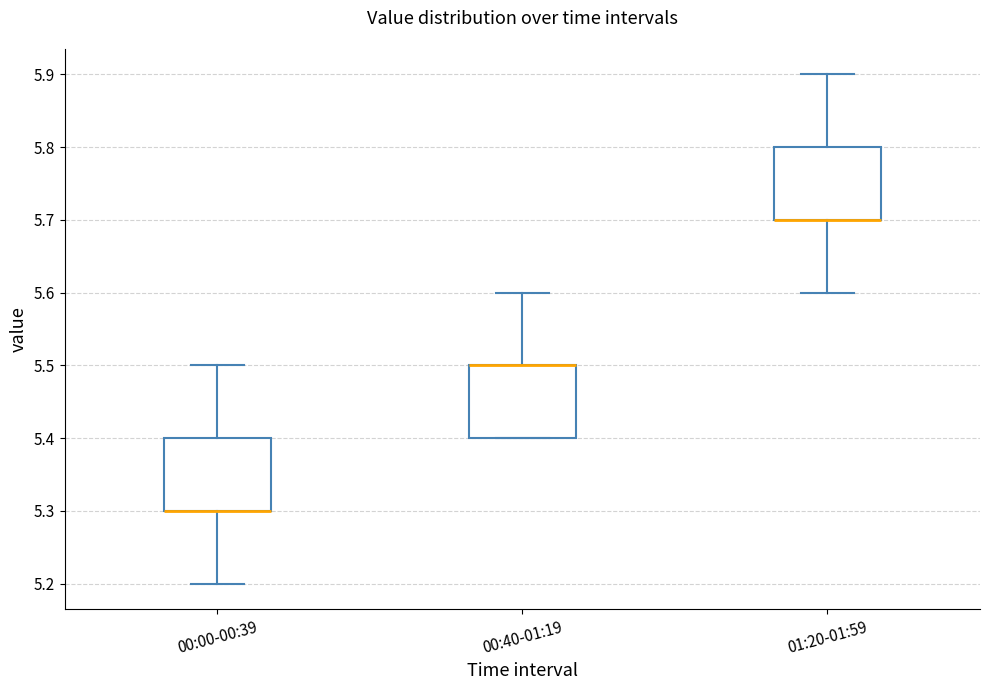

Where does the lower whisker of the box for 00:00-00:39 end on the y-axis? The values are not printed on the chart, so give them approximately, as read against the axis.

5.2